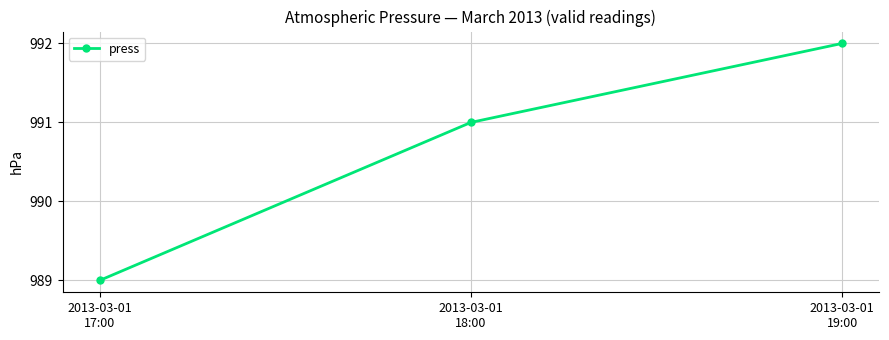

What is the label of the 2nd point from the right?

2013-03-01
18:00